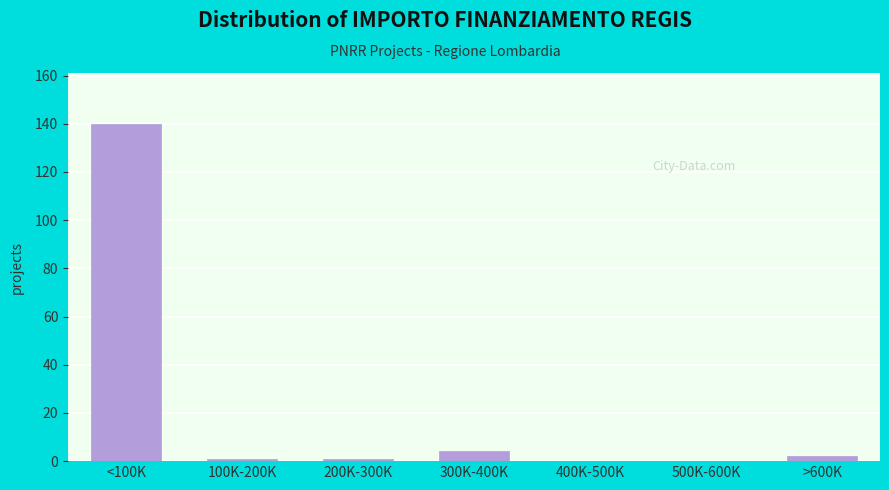

Reading left to right, extract all data points from this chart.

<100K=140	100K-200K=1	200K-300K=1	300K-400K=4	400K-500K=0	500K-600K=0	>600K=2